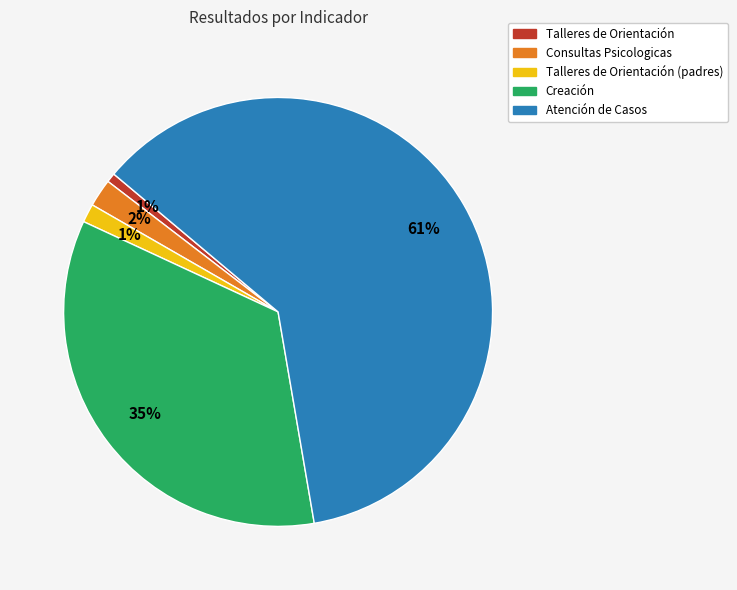

Does any single category account for the majority?

Yes